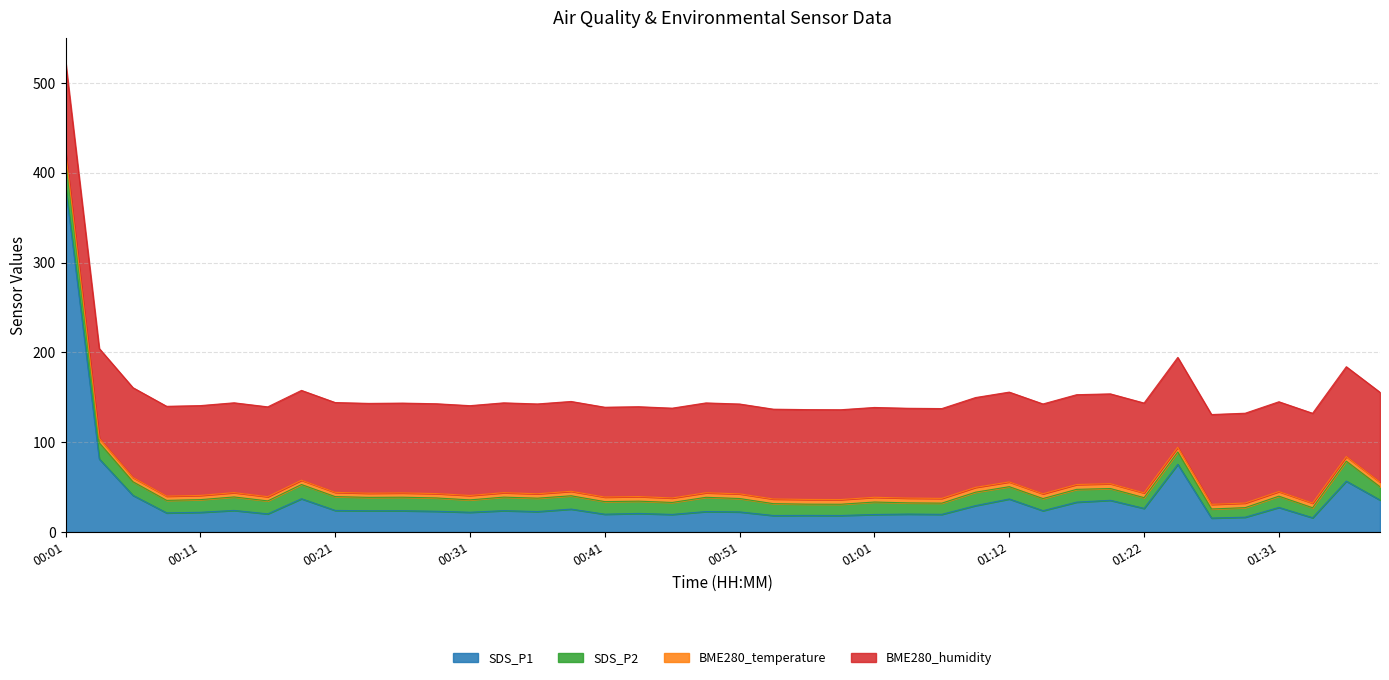

At which category is the sum across all series the highest?

00:01